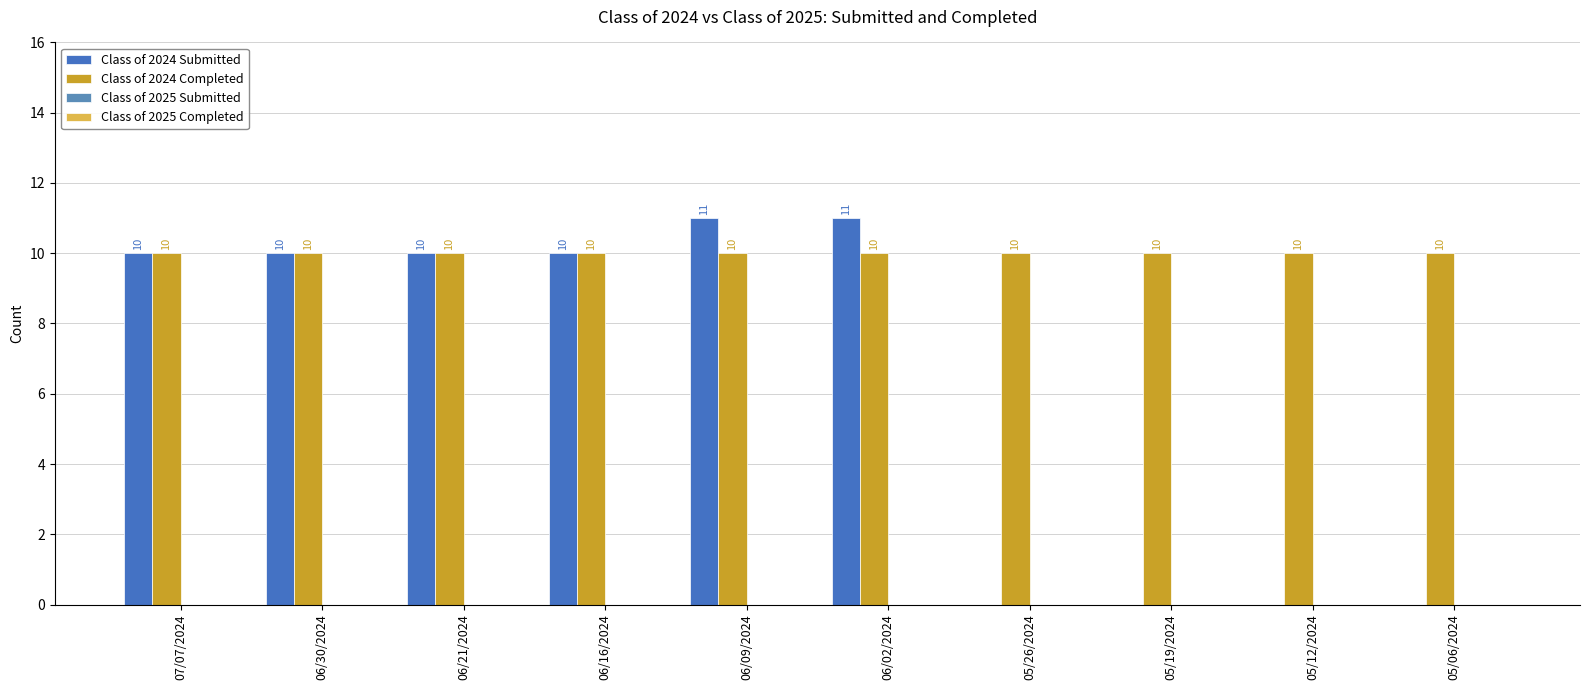

At how many categories does at least one series exceed 7?

10